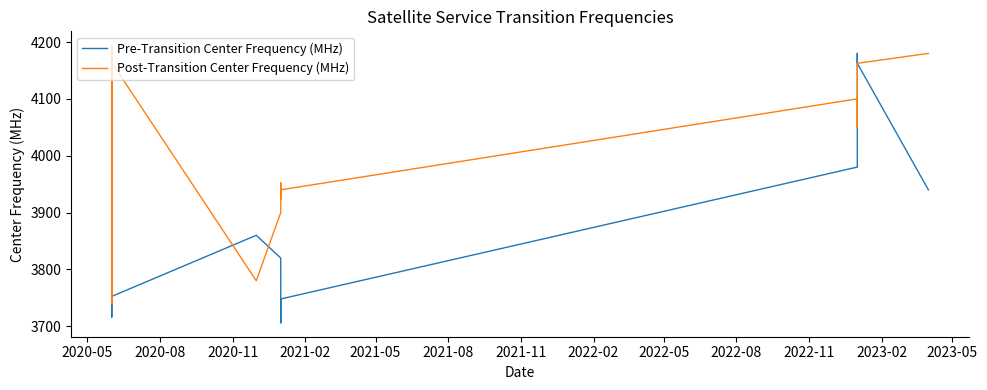

Rank the series by their average value, from highest to lowest.

Post-Transition Center Frequency (MHz), Pre-Transition Center Frequency (MHz)